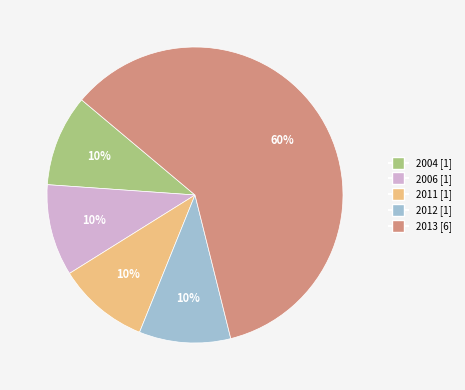

Does any single category account for the majority?

Yes